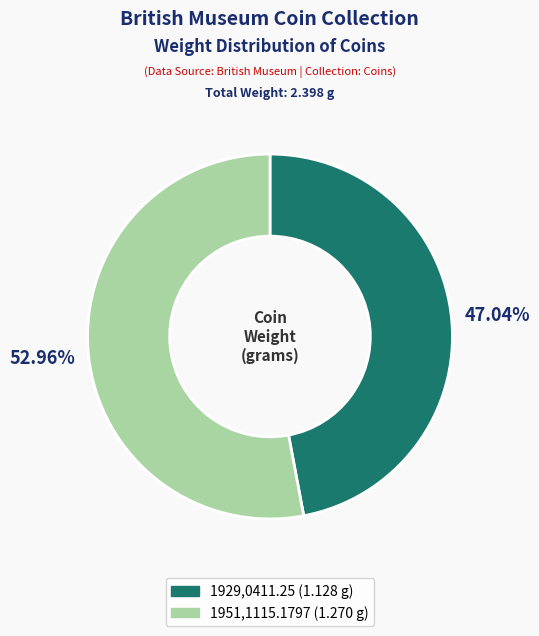

Does 1929,0411.25 account for over 50% of the chart?

No